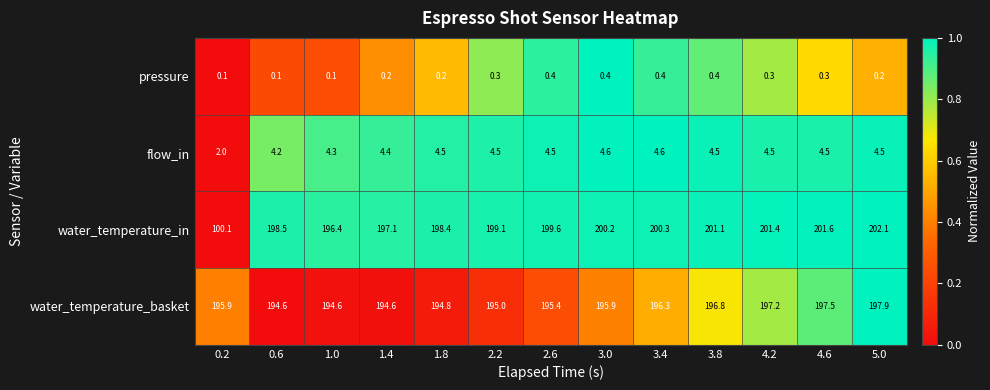

Where does the water_temperature_in series first go above 199?

2.2